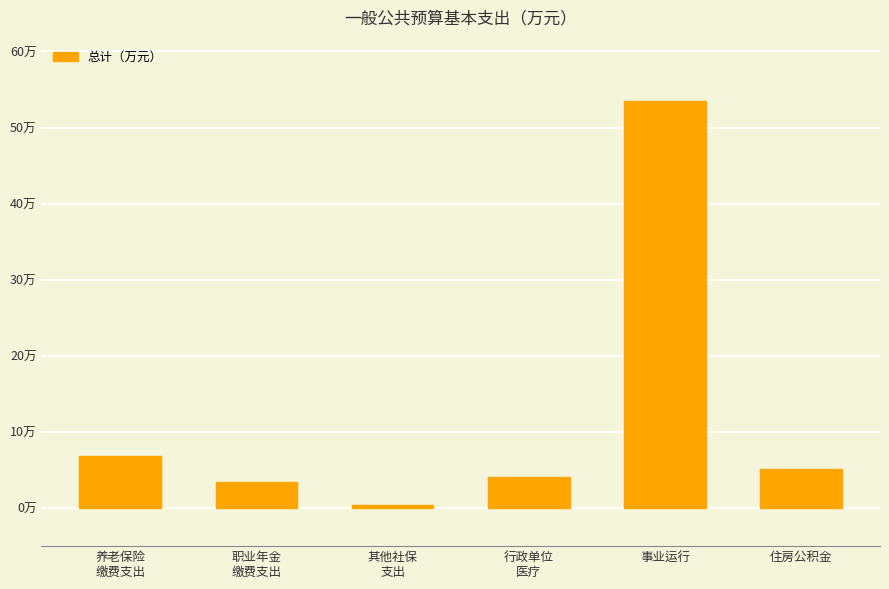

Are the bars horizontal?

No